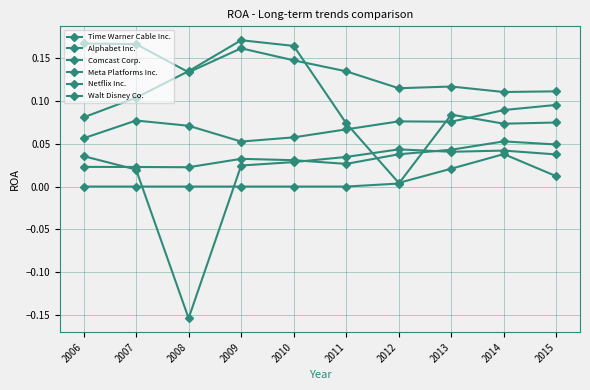

At which category is the sum across all series the highest?

2009